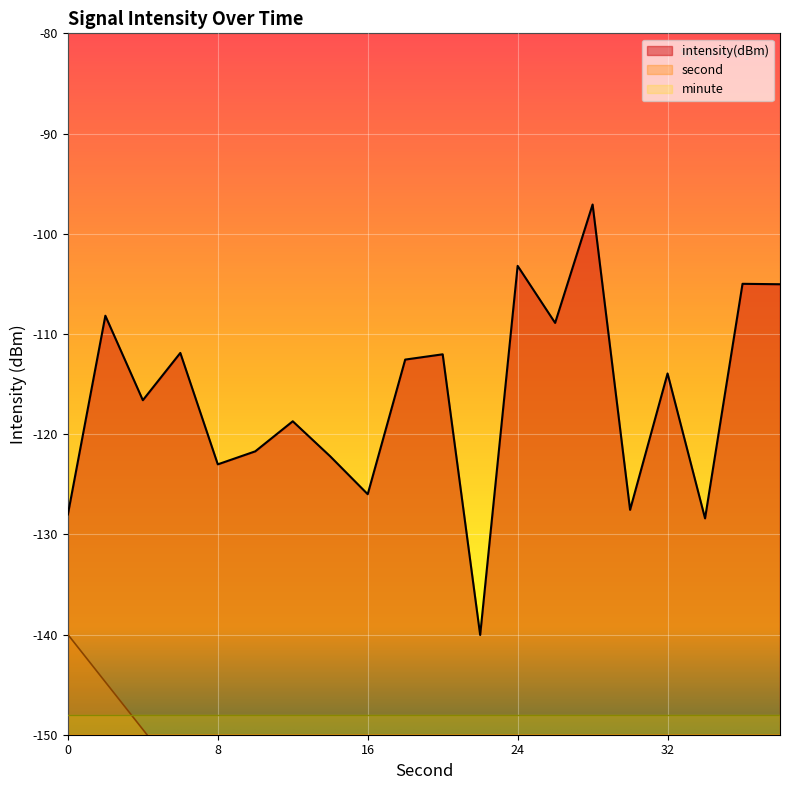

Rank the series at 8 from lowest to highest value.

second, intensity